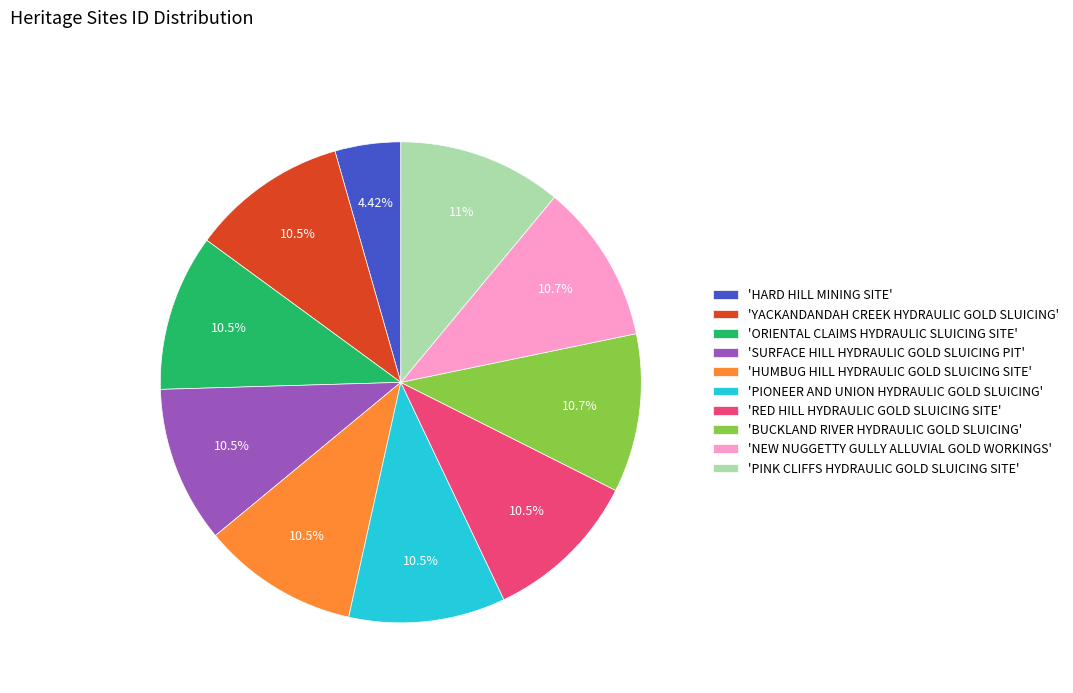

Combined, do 'HUMBUG HILL HYDRAULIC GOLD SLUICING SITE' and 'ORIENTAL CLAIMS HYDRAULIC SLUICING SITE' account for over 50%?

No